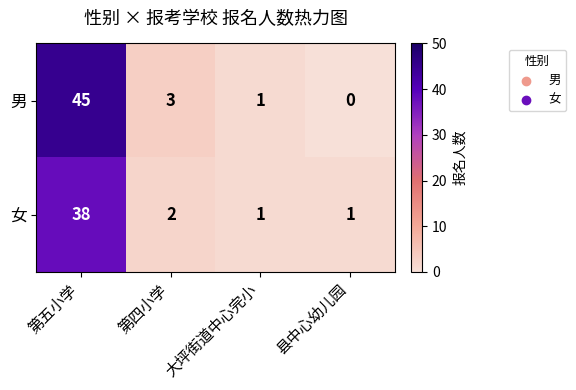

How many values in the 男 series are below 3?

2